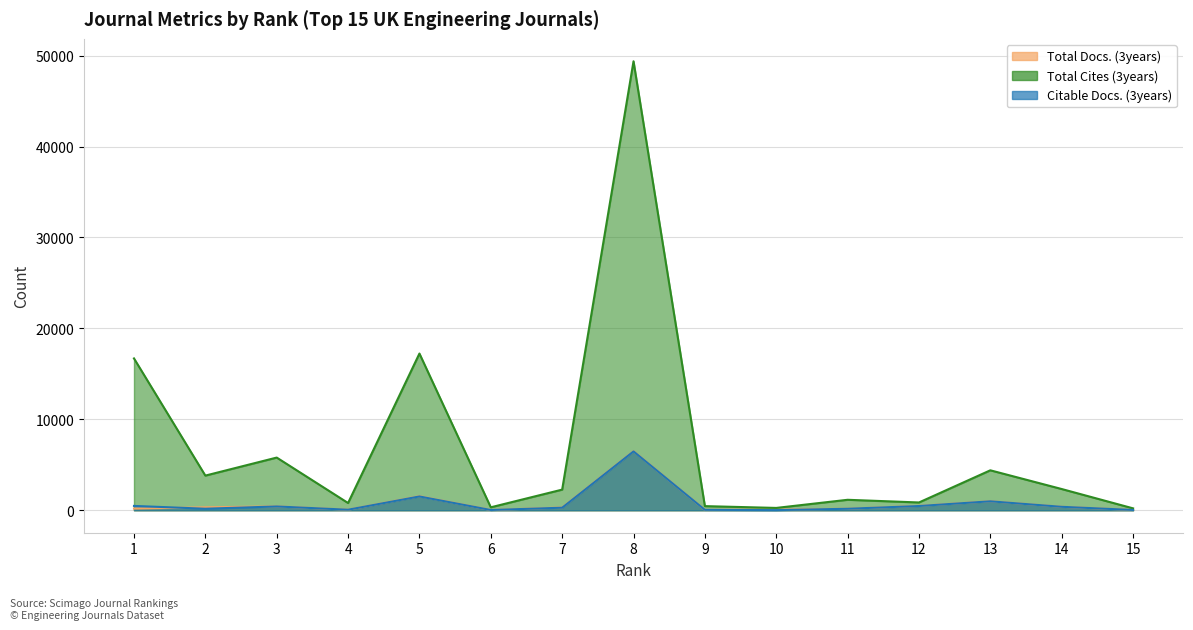

At which label does Total Cites (3years) reach its peak?

8